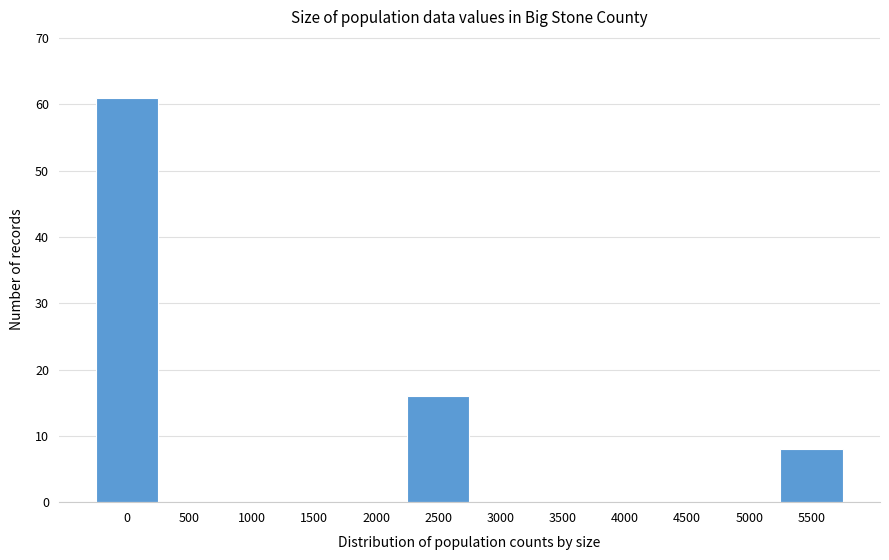

Reading left to right, transcribe all the data shown in this chart.

0=61	500=0	1000=0	1500=0	2000=0	2500=16	3000=0	3500=0	4000=0	4500=0	5000=0	5500=8